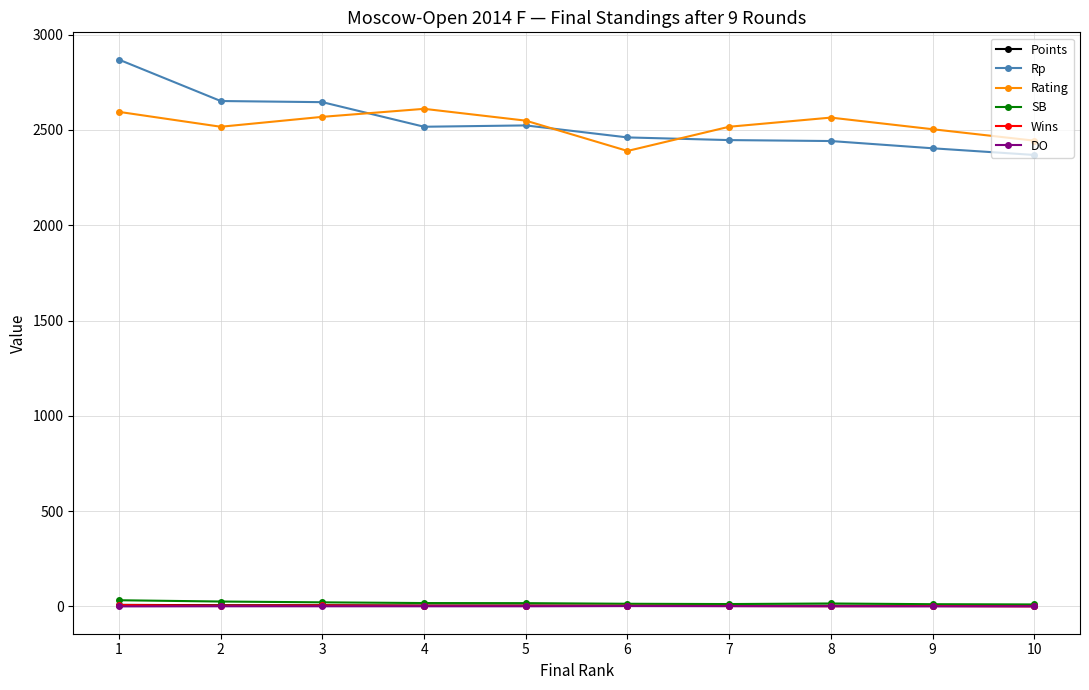

What is the average value of the Rating series?

2526.1